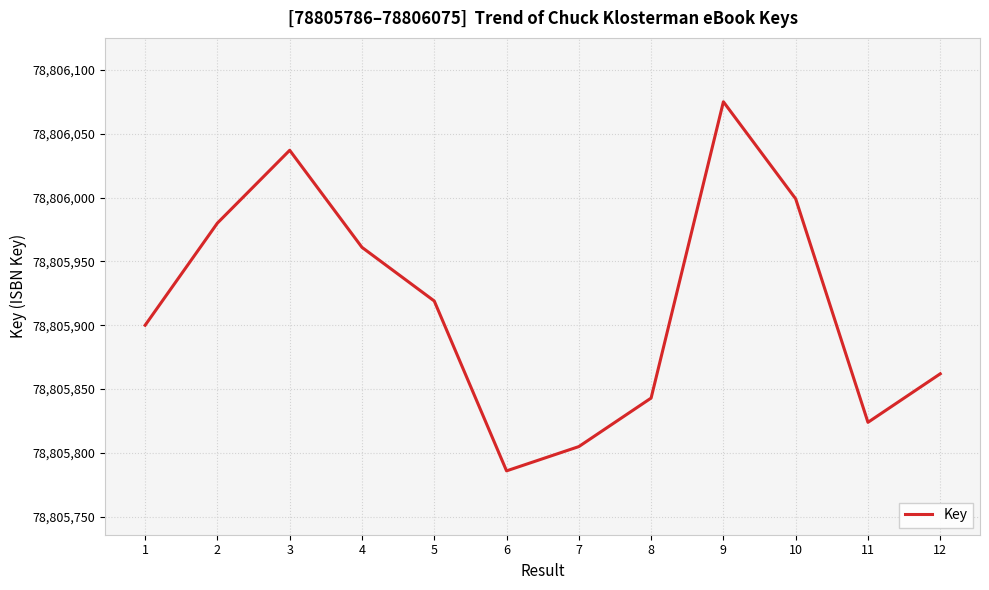

True or false: the data shows 78806075 at 9.

True